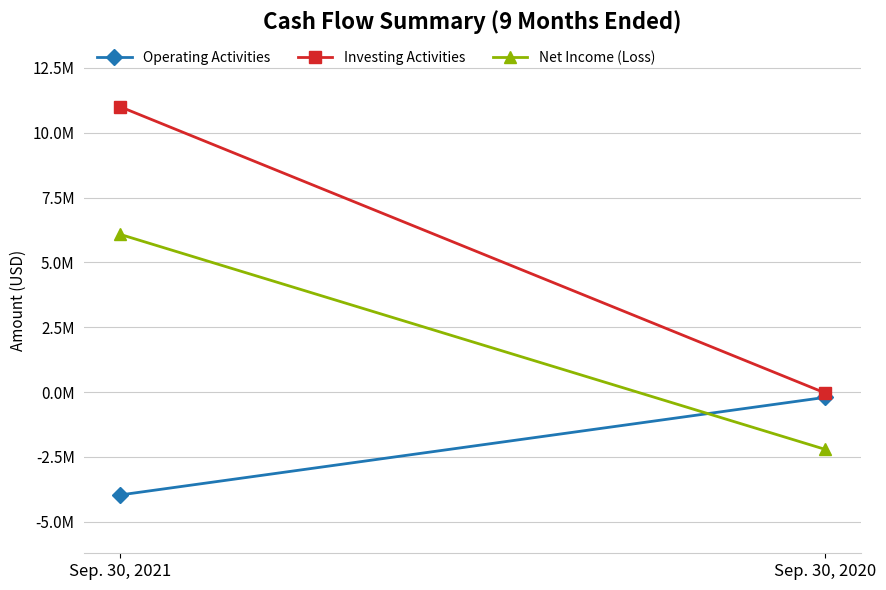

Read the Investing Activities value at Sep. 30, 2020.

-35477